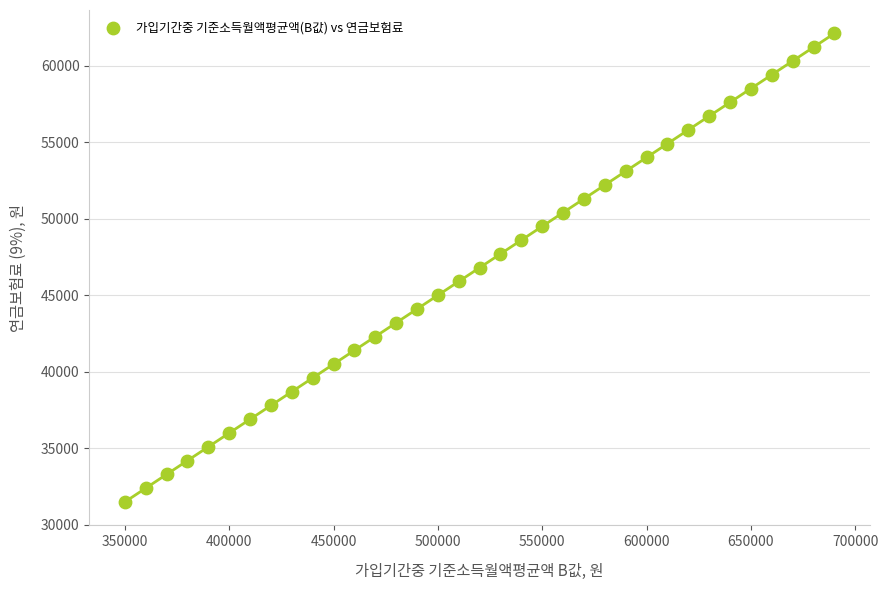

What is the range of Y values (max minus min)?

30600